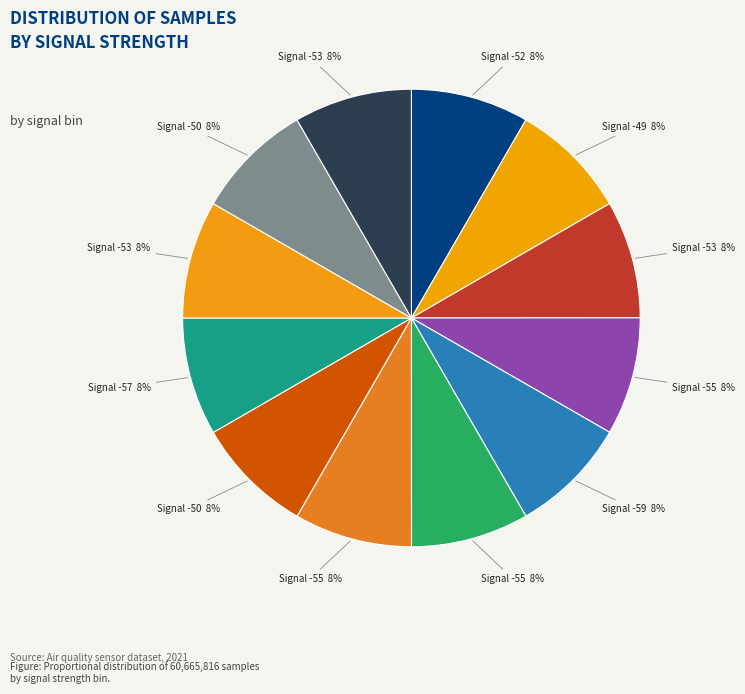

How many segments does this pie chart have?

12